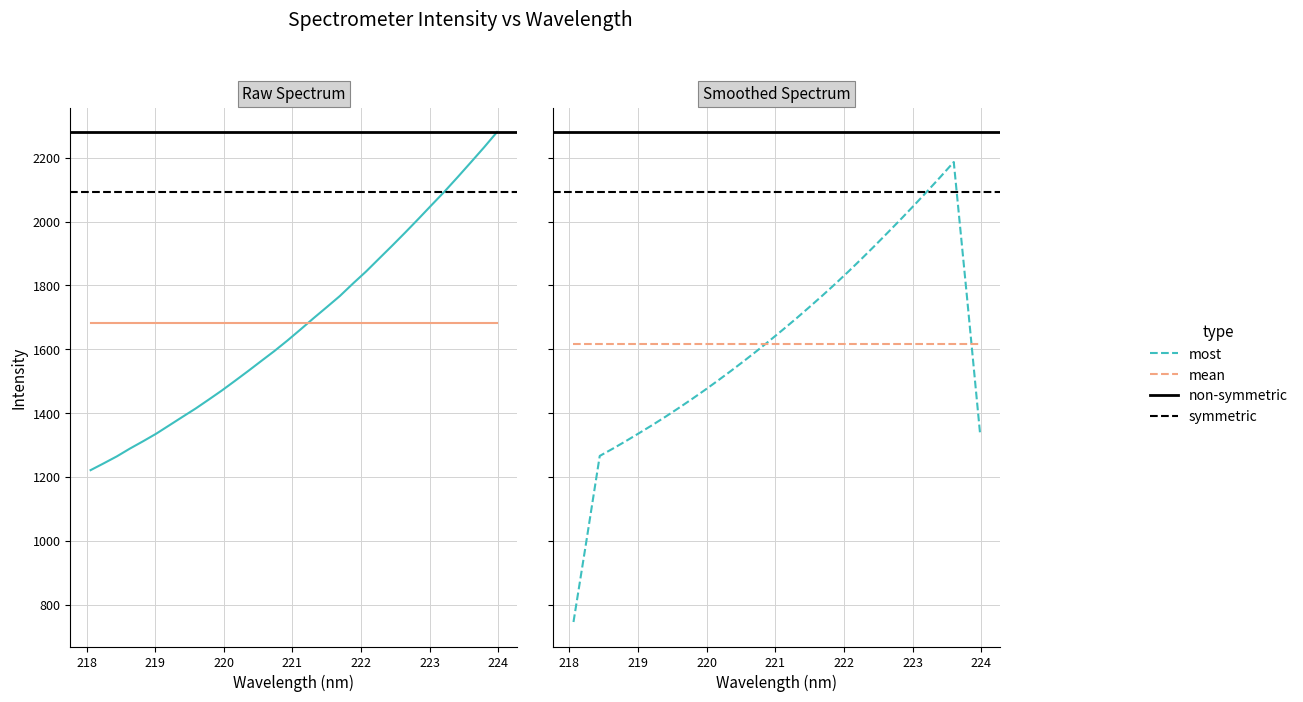

Is it true that the value at 222.8355 is 1062.8?

False